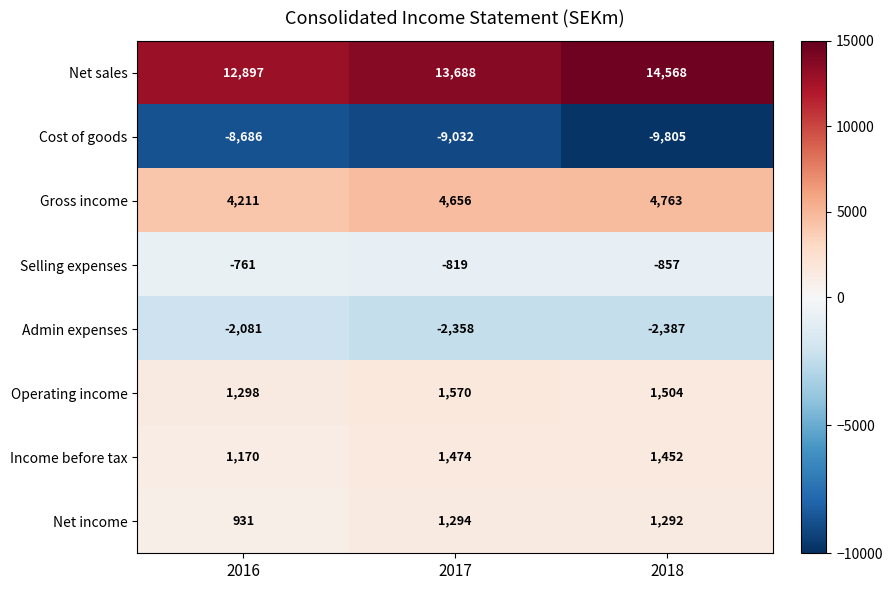

The Gross income series shows 8334 at 2018. True or false?

False